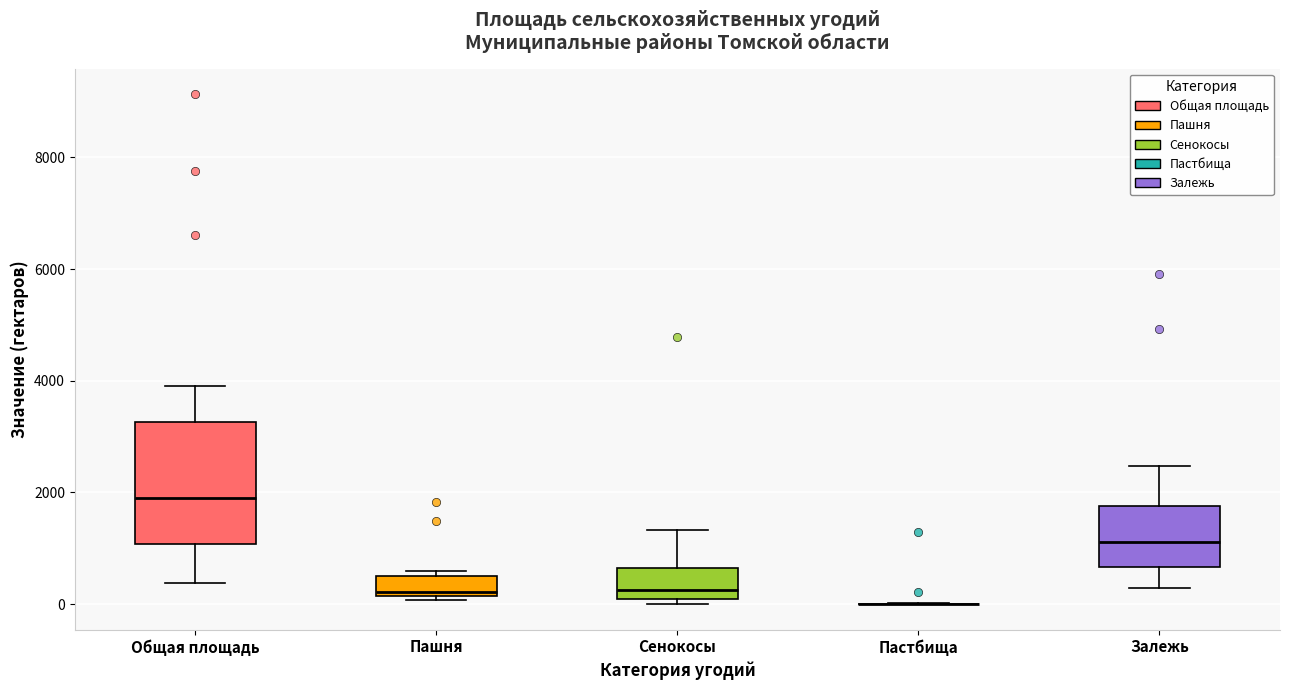

Which box is the tallest, from its lower edge to its upper edge?

Общая площадь